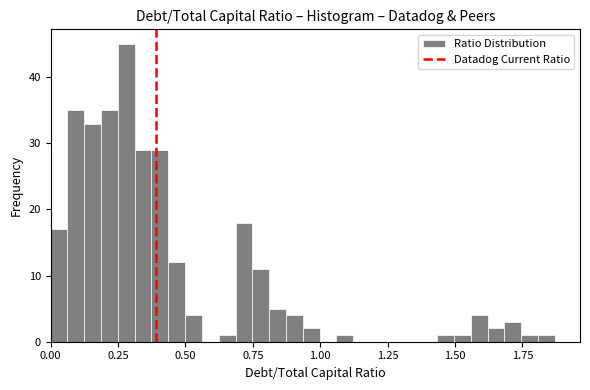

Around what value on the x-axis is the tallest bar? Give the approximate position of its centre, as read against the axis.

0.30